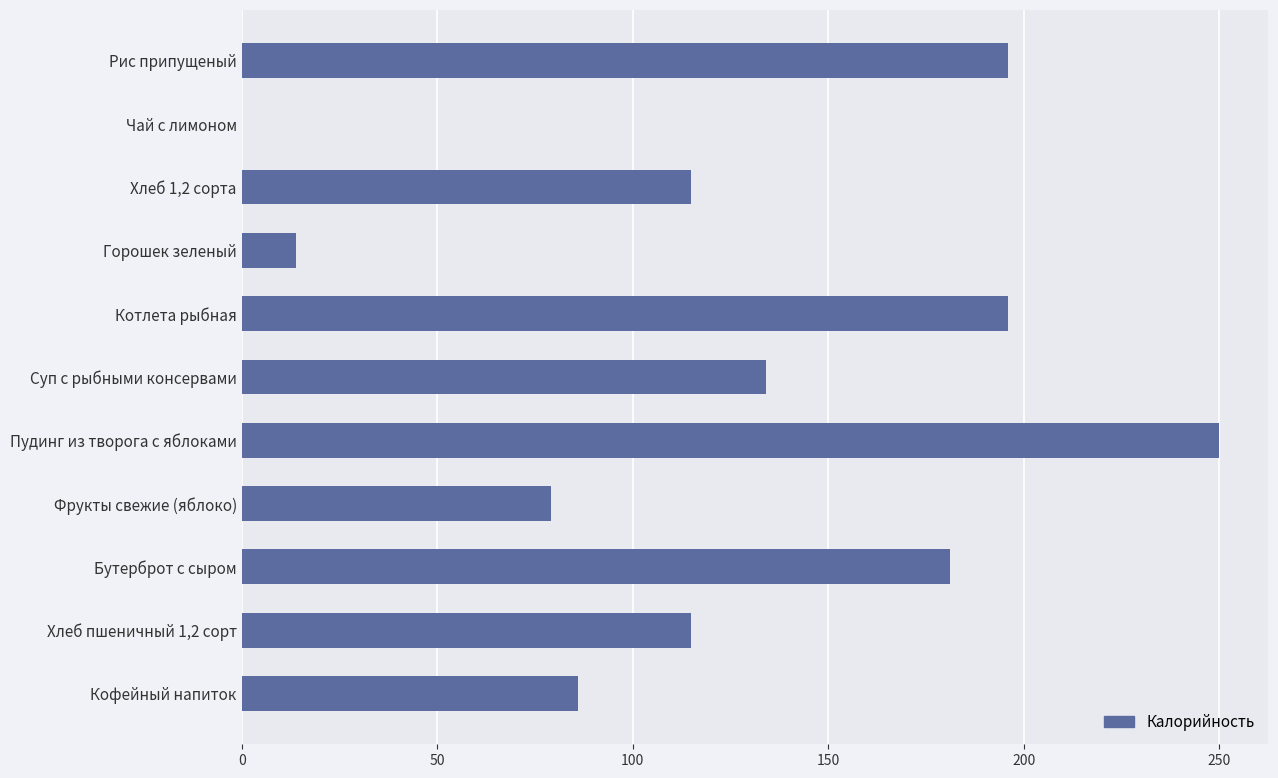

Approximately how many times larger is the value at Пудинг из творога с яблоками compared to Горошек зеленый?

17.9